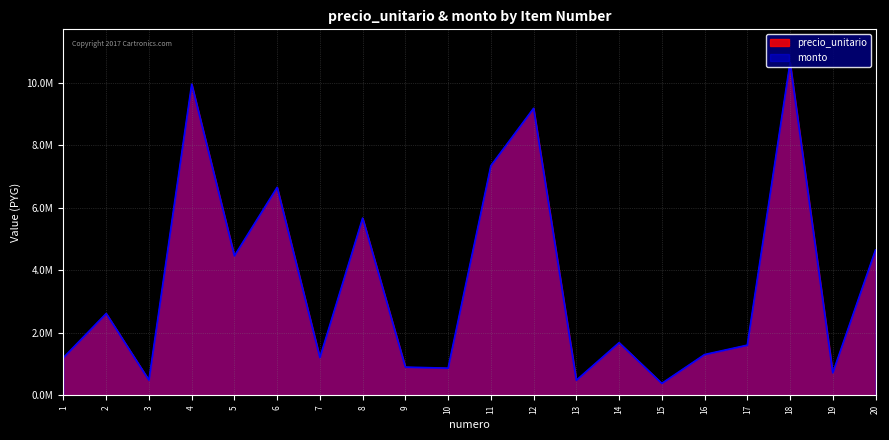

How many data points in monto are less than 1684704?

10